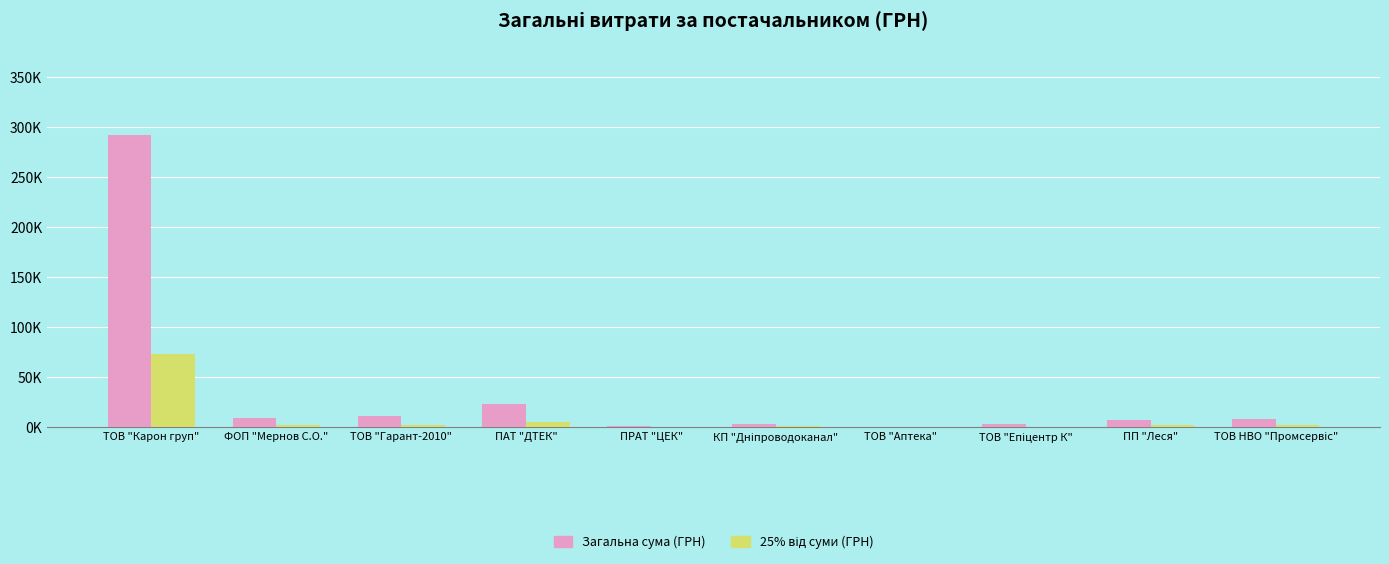

Which has a higher value, ТОВ "Епіцентр К" or ТОВ "Гарант-2010"?

ТОВ "Гарант-2010"